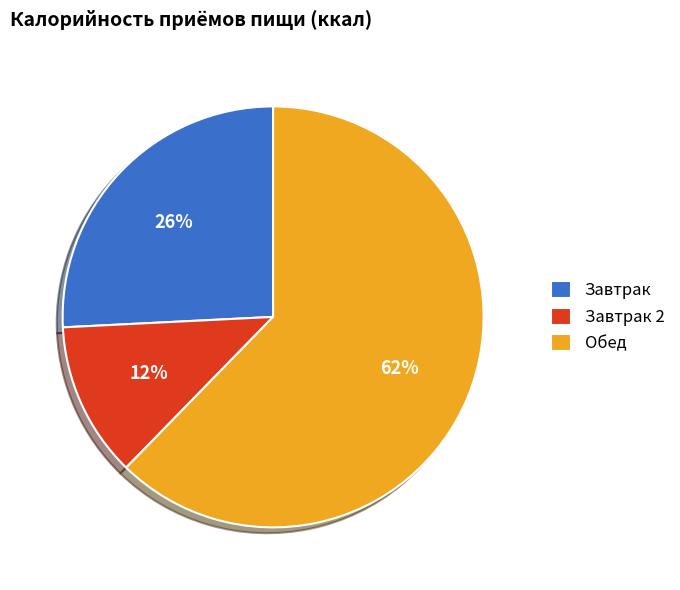

What percentage is the Завтрак slice, to the nearest percent?

26%